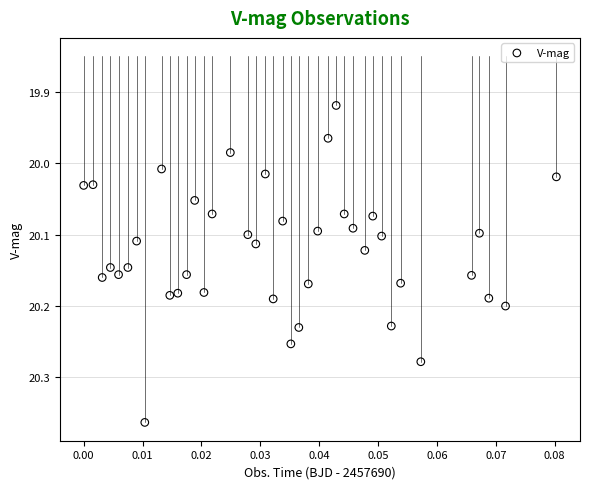

What is the range of Y values (max minus min)?

0.4